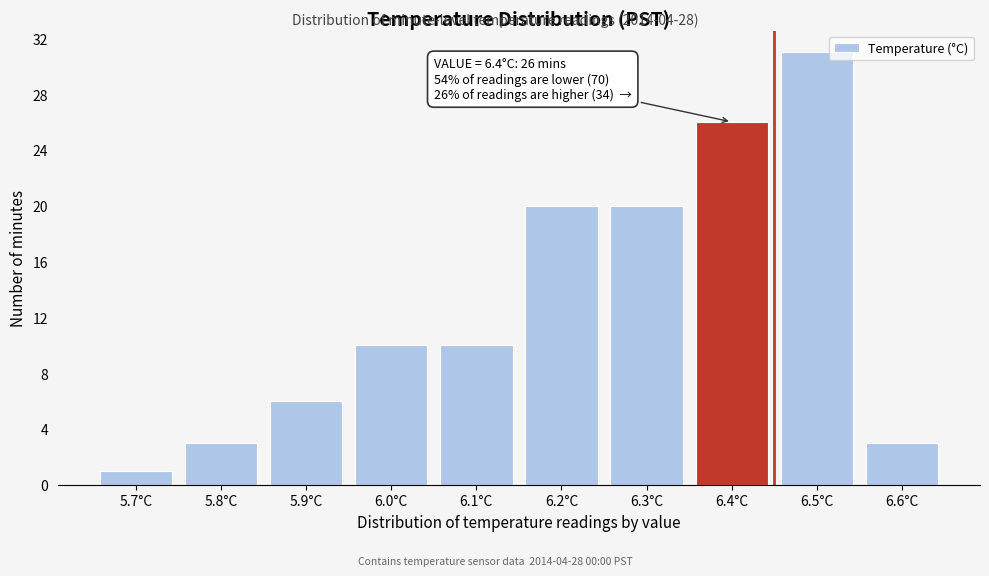

Reading right to left, transcribe all the data shown in this chart.

6.6°C=3	6.5°C=31	6.4°C=26	6.3°C=20	6.2°C=20	6.1°C=10	6.0°C=10	5.9°C=6	5.8°C=3	5.7°C=1